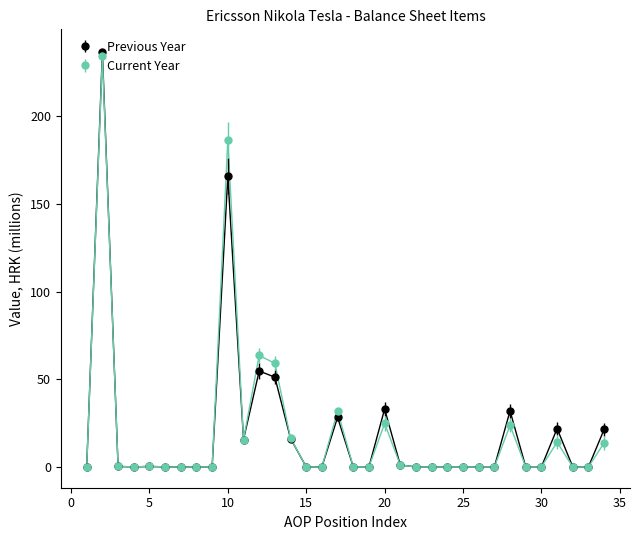

What is the maximum value shown in the chart?

236.5